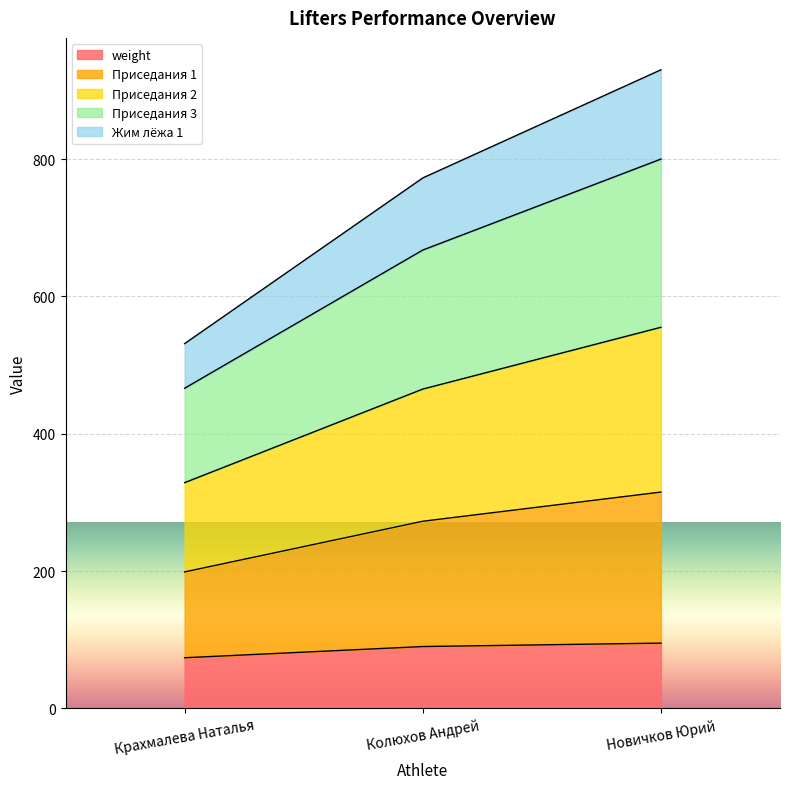

What is the label of the 2nd point from the left?

Колюхов Андрей